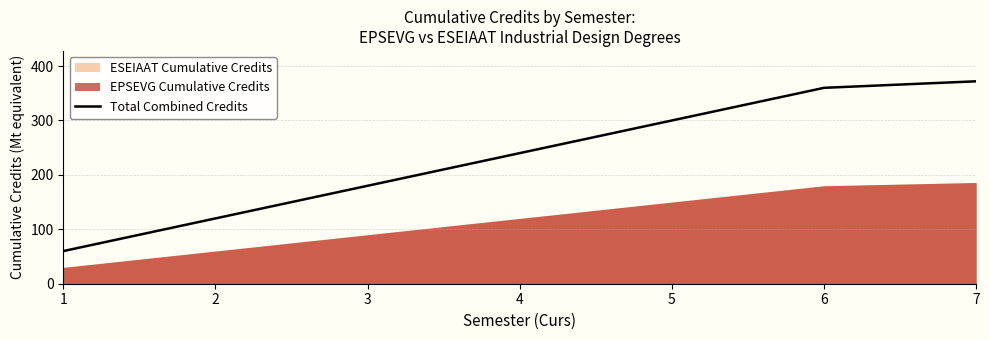

What is the value of the 3rd point from the left?

180